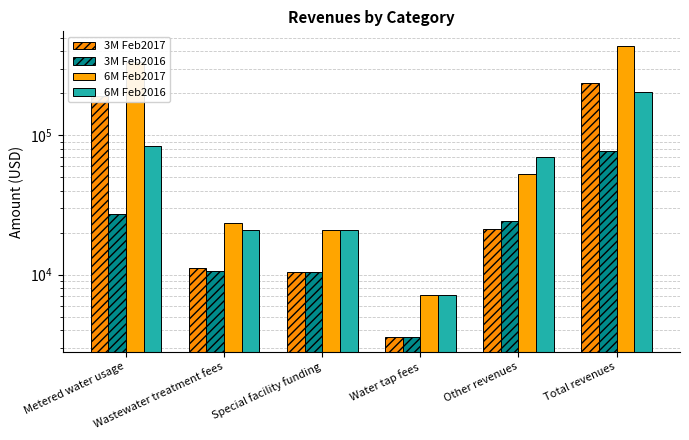

What is the greatest value displayed?

436177